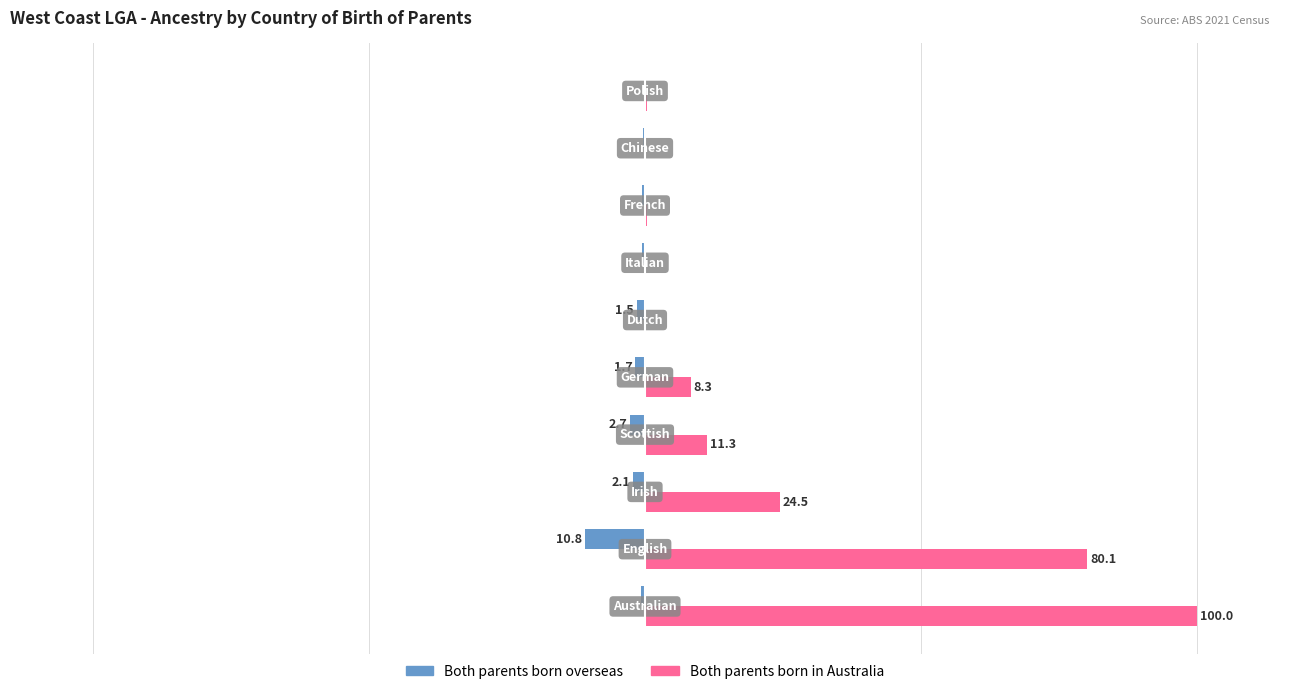

What are all the series names shown in the legend?

Both parents born overseas, Both parents born in Australia